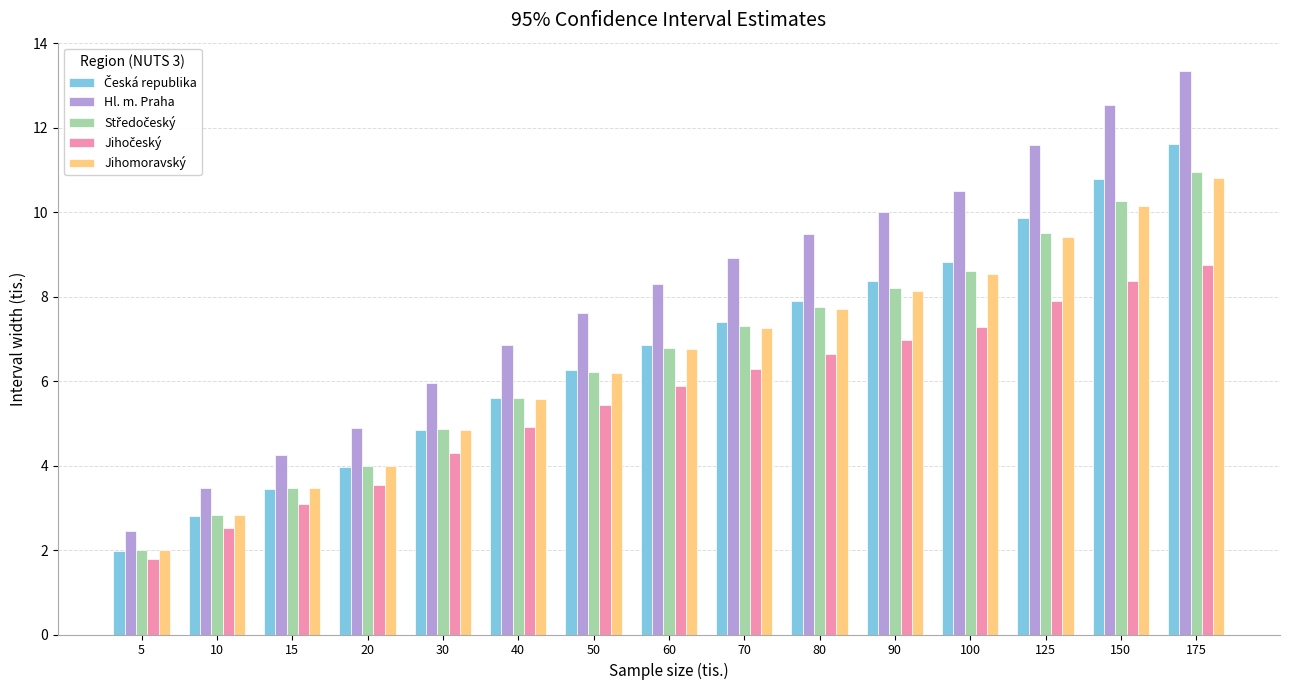

What is the sum of the Hl. m. Praha values at 50 and 80?

17.1